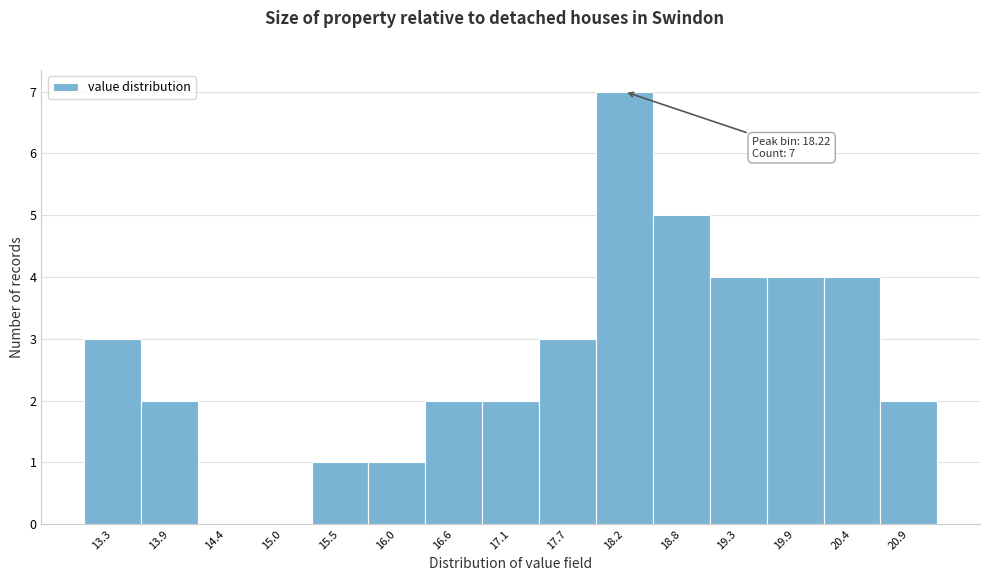

Over which range of the x-axis is the bar tallest?

17.9 to 18.5